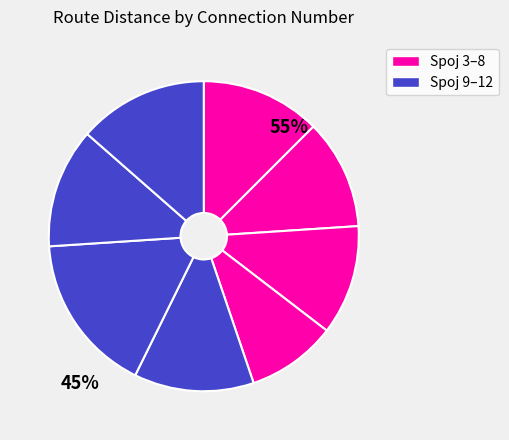

Which slice is the largest?

10